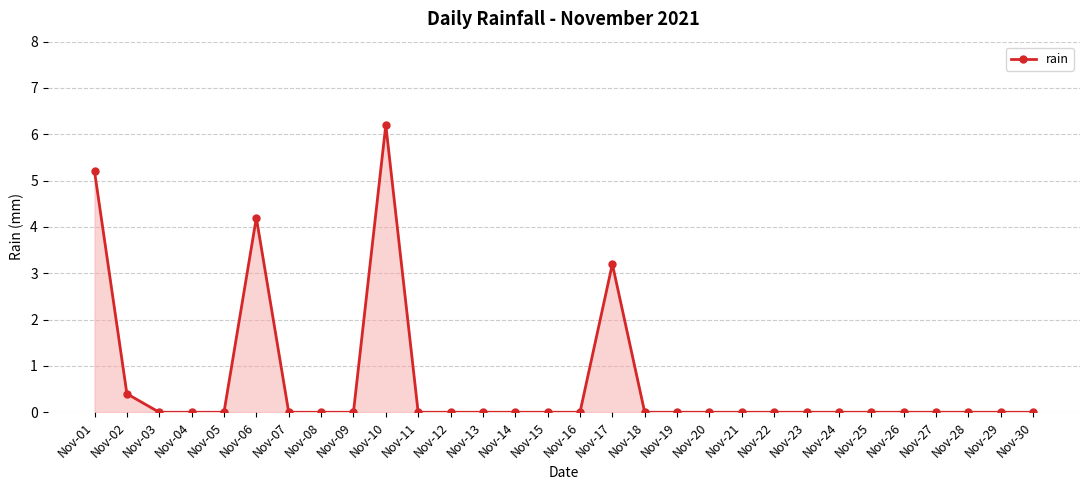

What is the maximum value shown in the chart?

6.2